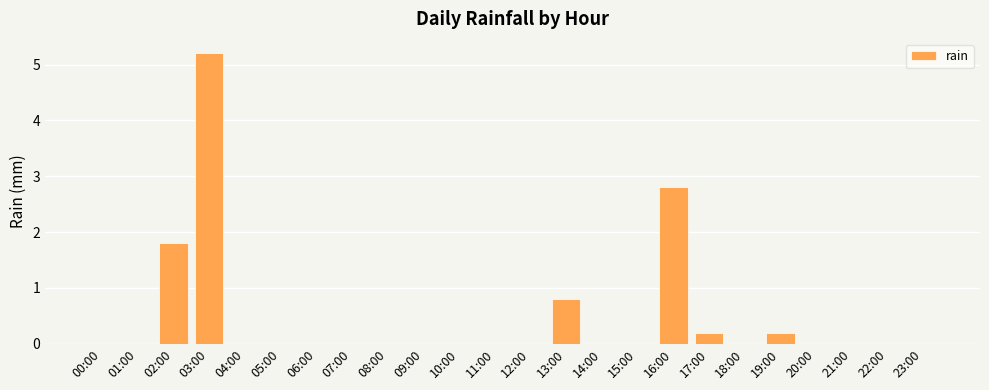

What is the maximum value shown in the chart?

5.2